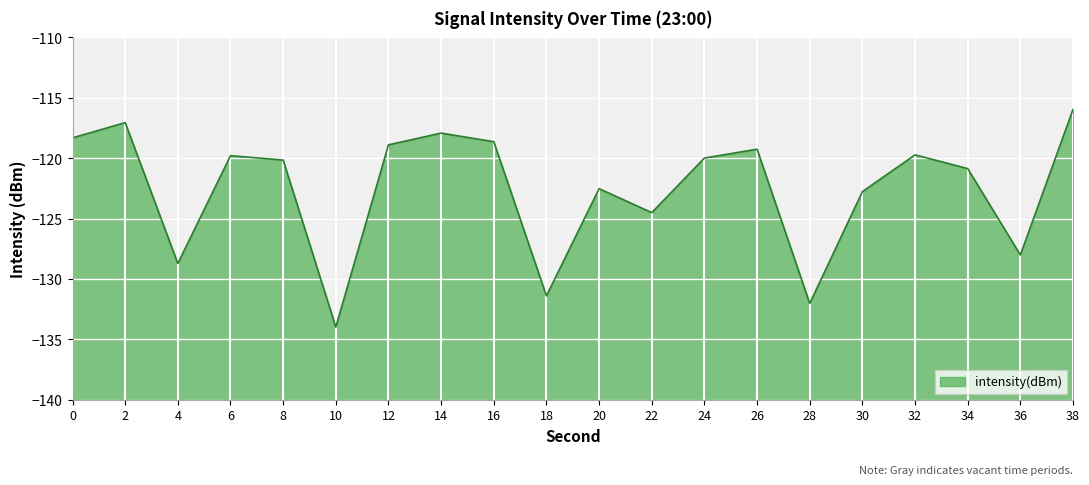

Which has a higher value, 2 or 4?

2